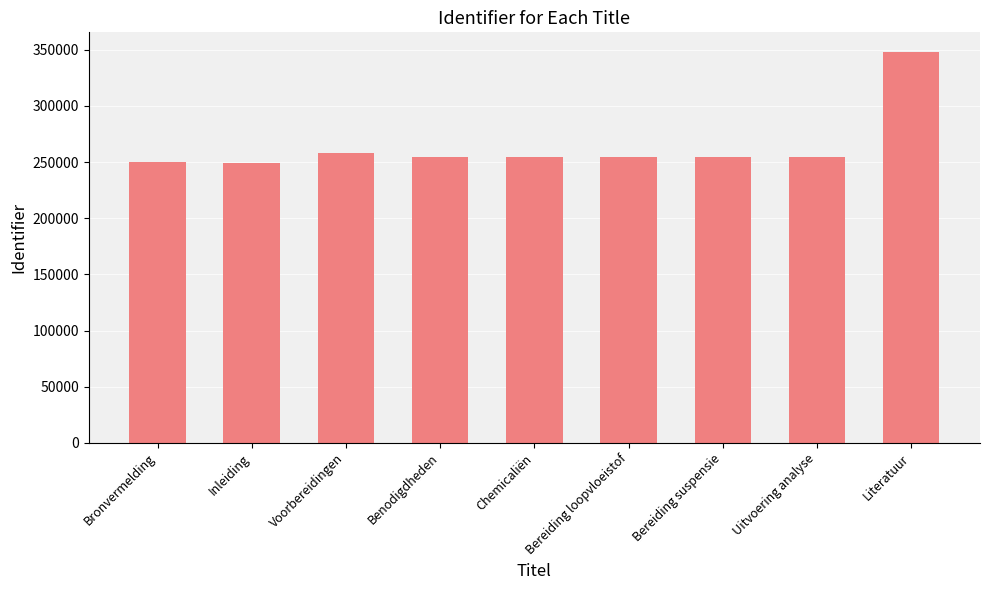

True or false: the data shows 254712 at Benodigdheden.

True